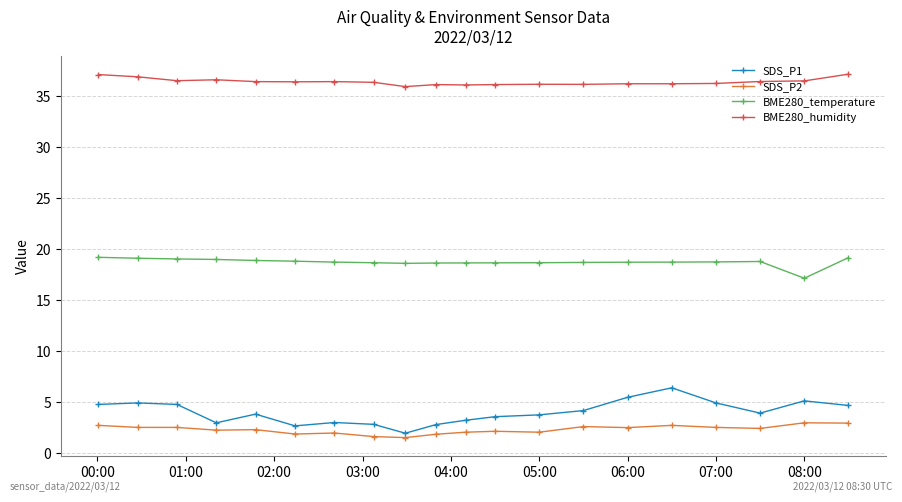

True or false: SDS_P2 has more than 0 interior local peaks.

True